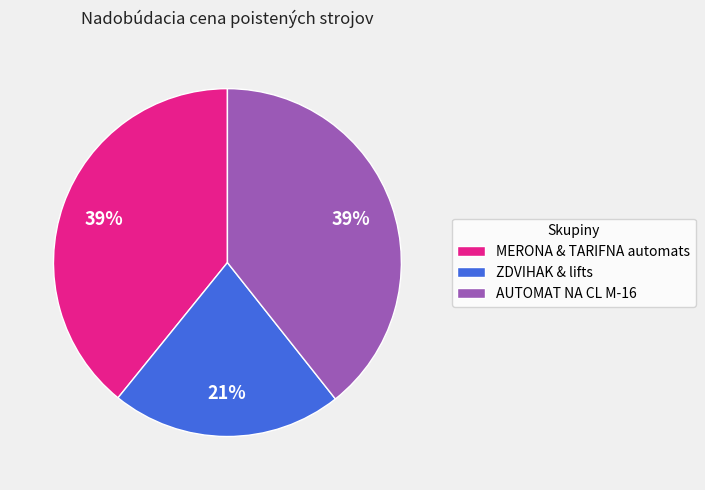

Which slice is the smallest?

ZDVIHAK & lifts